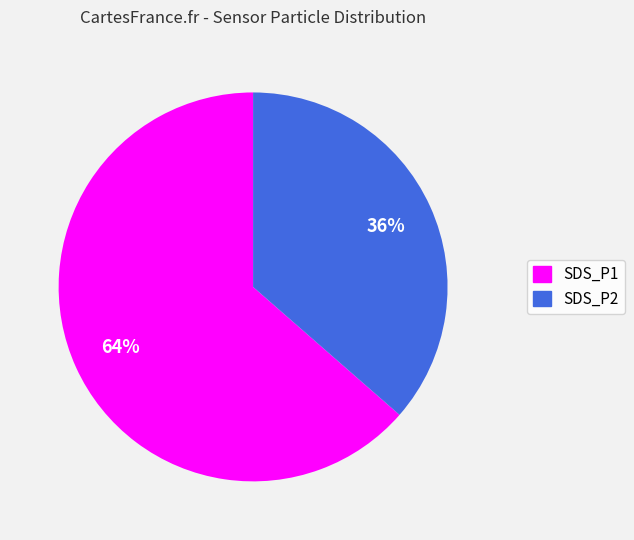

To the nearest percent, what is the average slice percentage?

50%